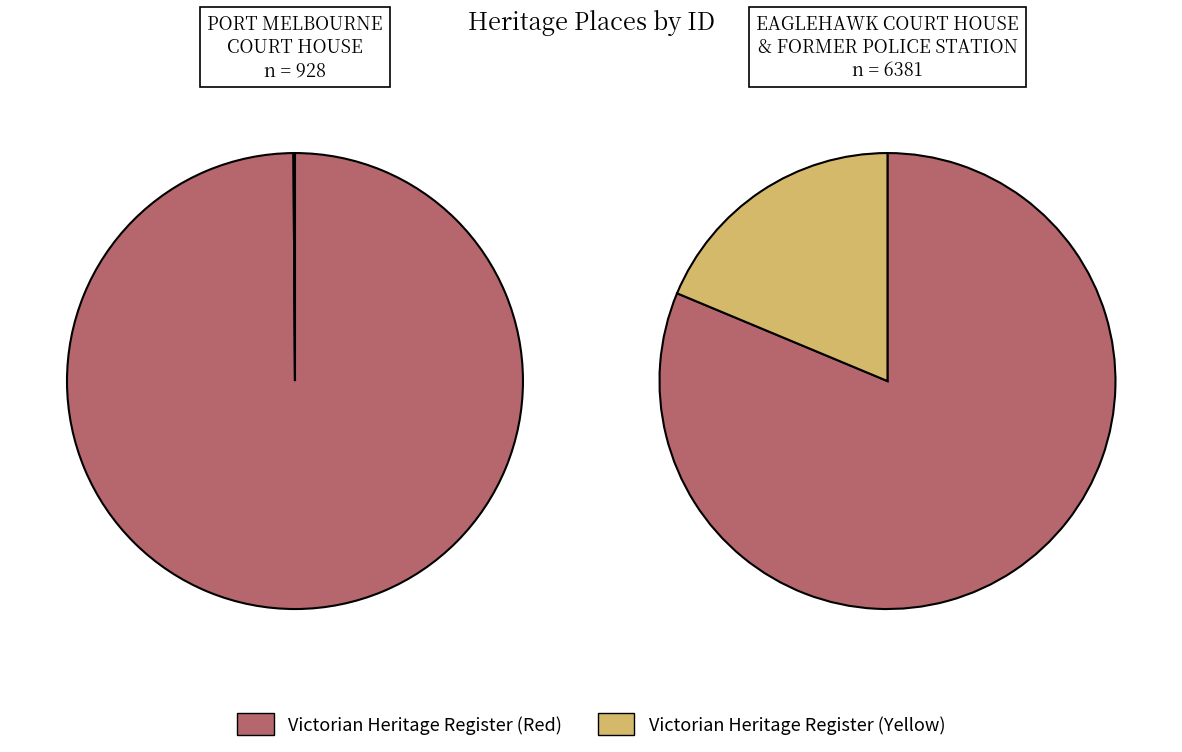

How many segments does this pie chart have?

3